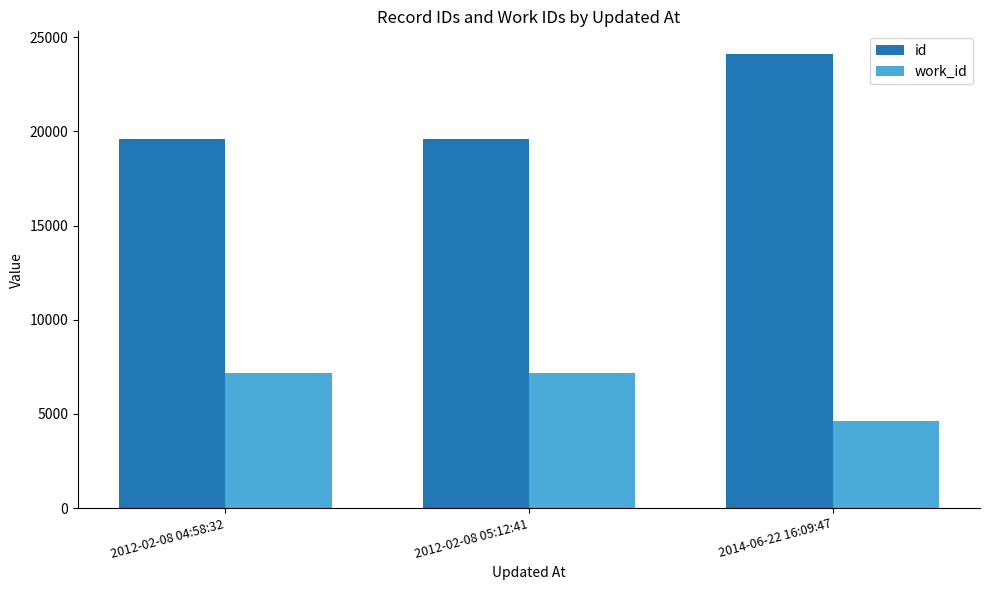

Rank the series at 2012-02-08 04:58:32 from lowest to highest value.

work_id, id